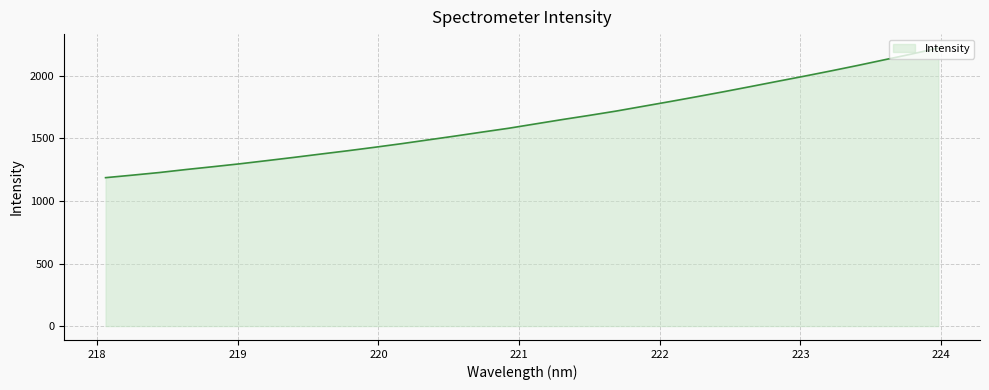

What is the difference between the maximum and minimum values?

1036.2